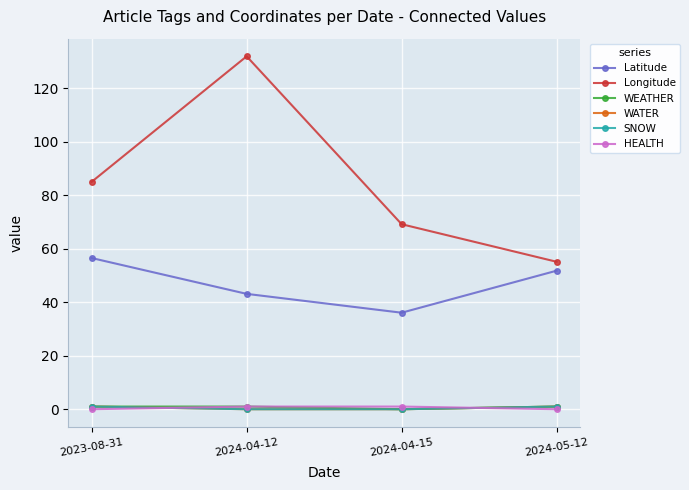

Reading right to left, list all the values displayed in this chart.

Latitude: 51.8	36.1	43.1	56.5
Longitude: 55.1	69.1	131.9	85.0
WEATHER: 1.0	0.0	1.0	1.0
WATER: 1.0	0.0	0.0	1.0
SNOW: 1.0	0.0	0.0	1.0
HEALTH: 0.0	1.0	1.0	0.0